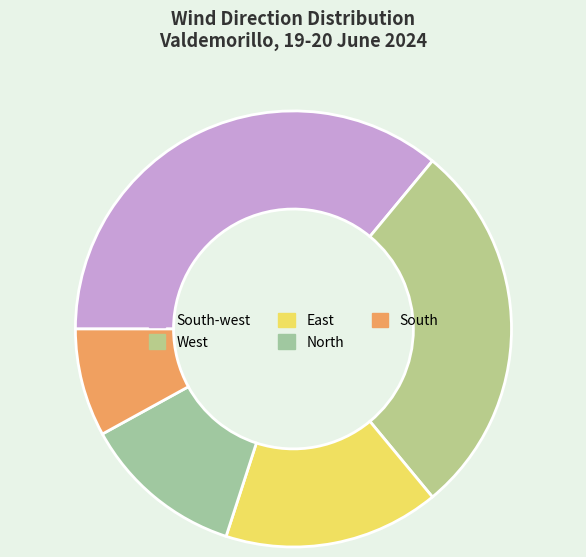

To the nearest percent, what is the average slice percentage?

20%